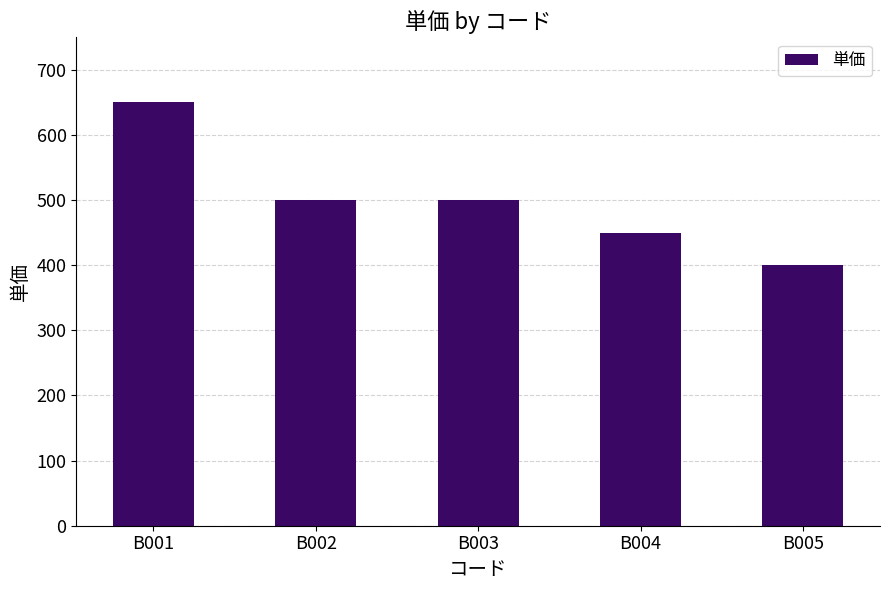

Is it true that the value at B001 is 650?

True